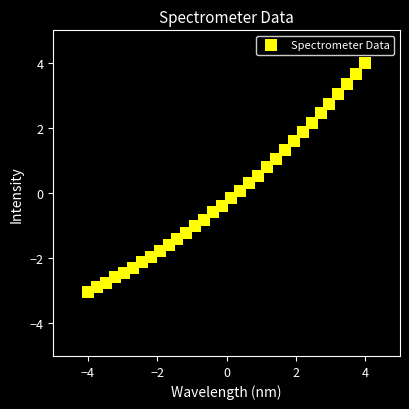

What is the range of Y values (max minus min)?

7.0